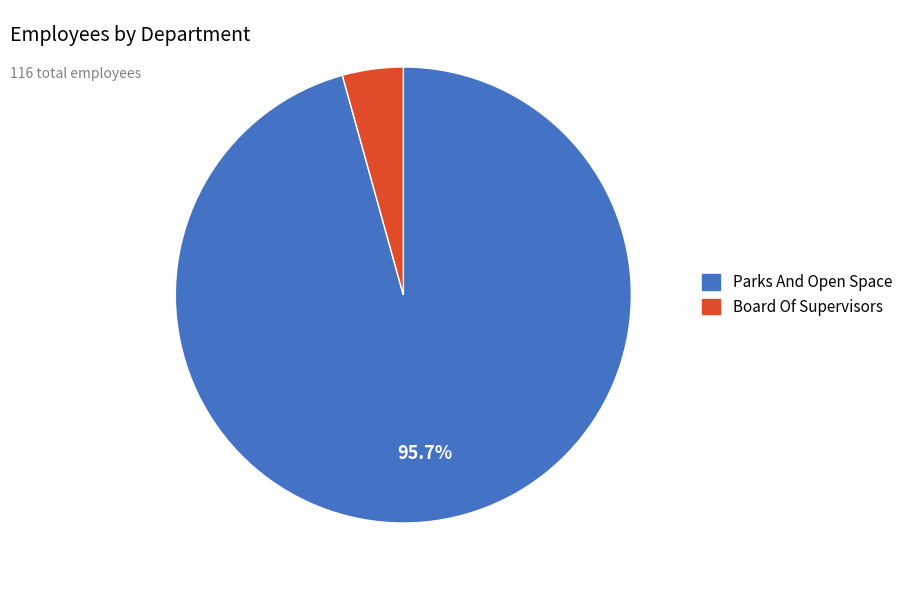

The Parks And Open Space slice represents 96% of the pie. True or false?

True